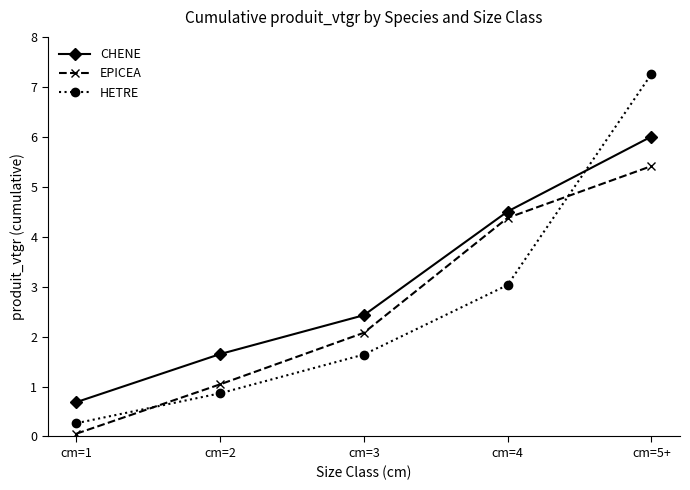

What is the minimum value for HETRE?

0.3